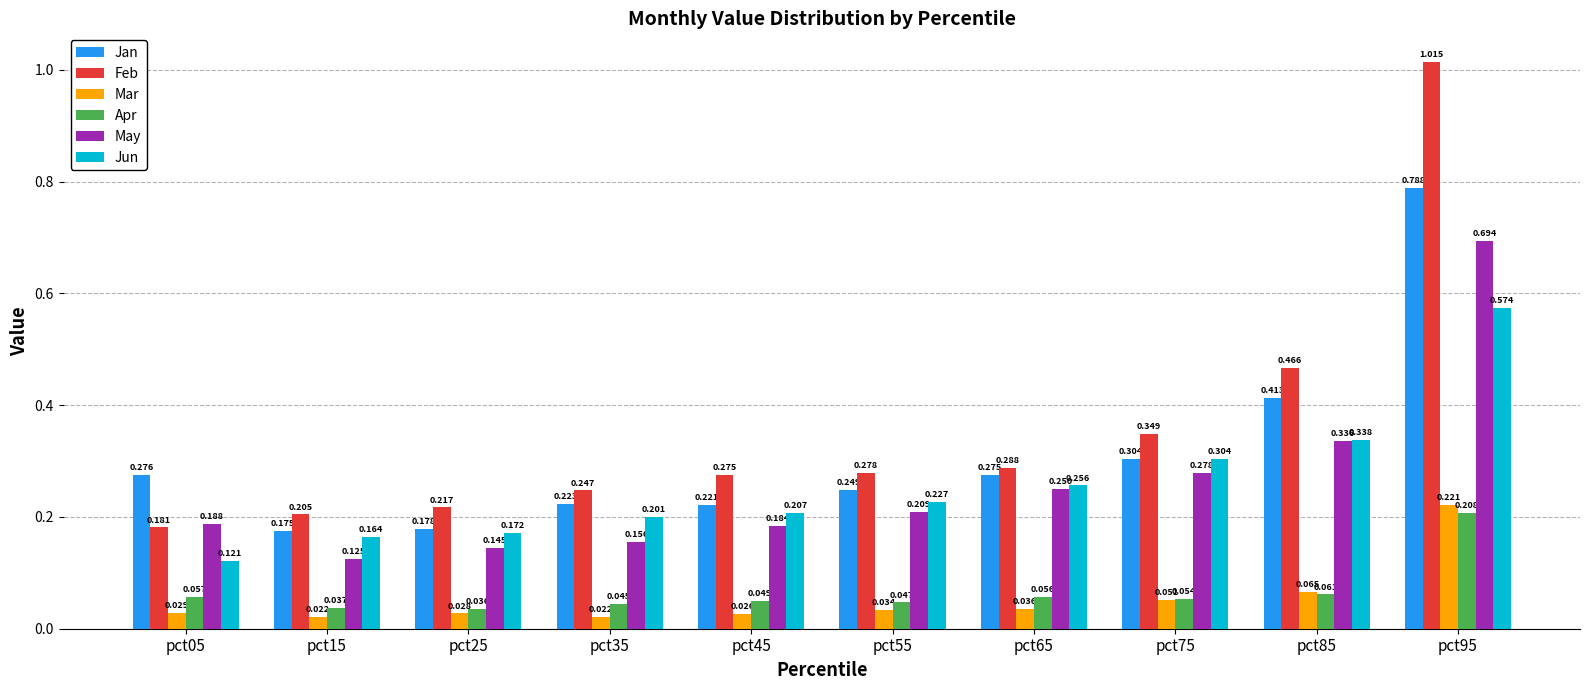

How many bars are there in total?

60